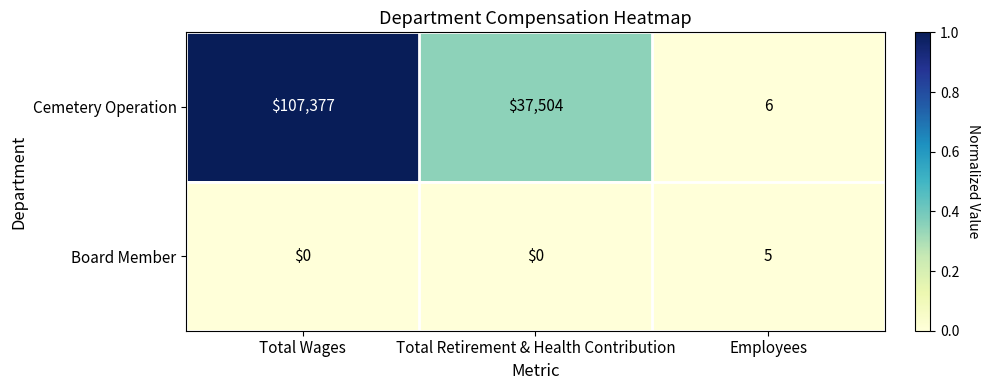

The Board Member series shows 1 at Employees. True or false?

False